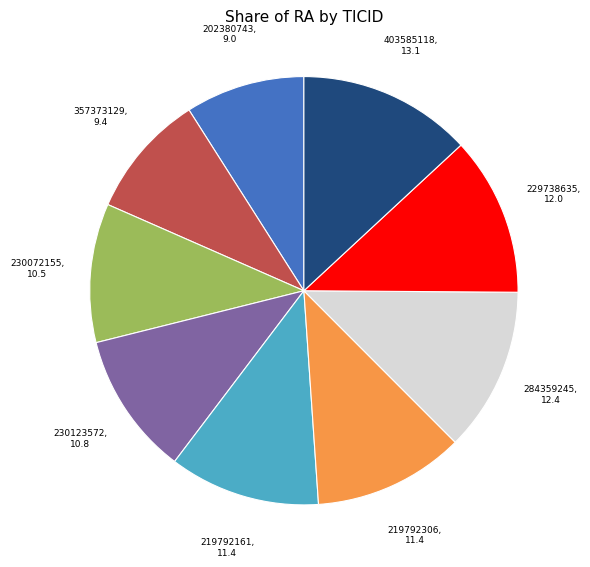

Which has a higher value, 230123572 or 219792306?

219792306